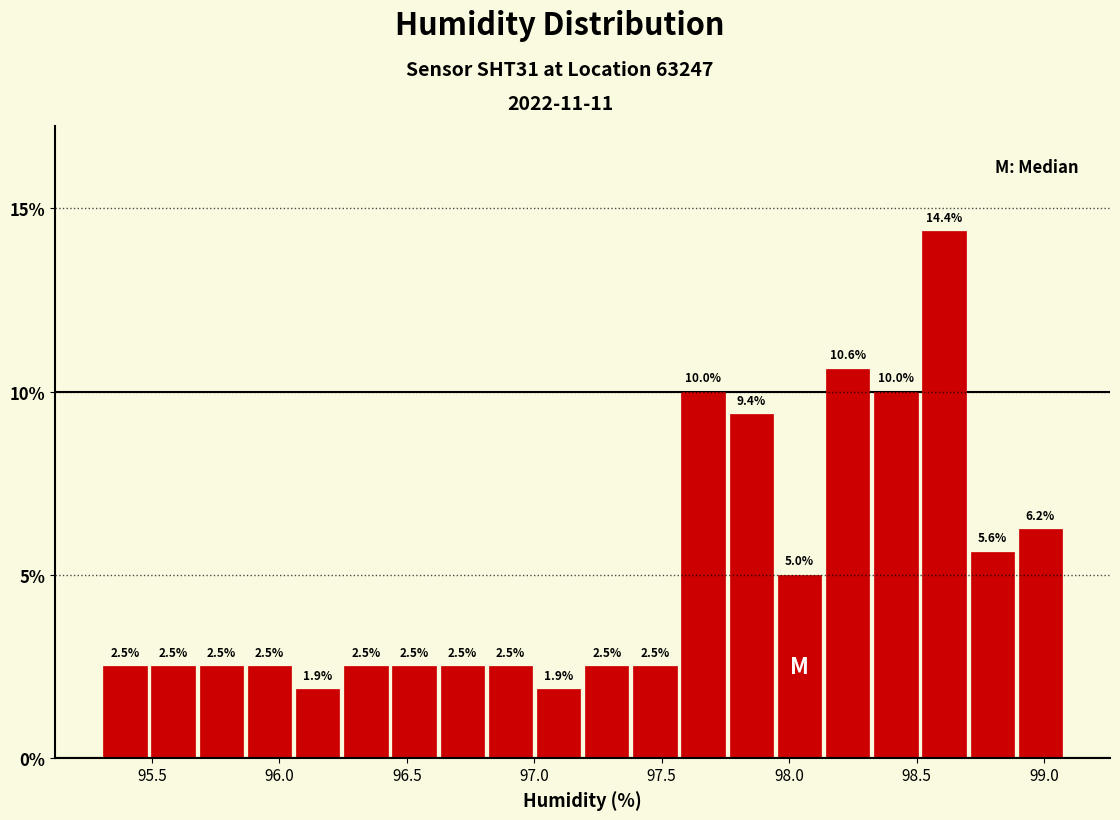

Read against the x-axis, roughly where is the centre of the tallest bar?

98.60